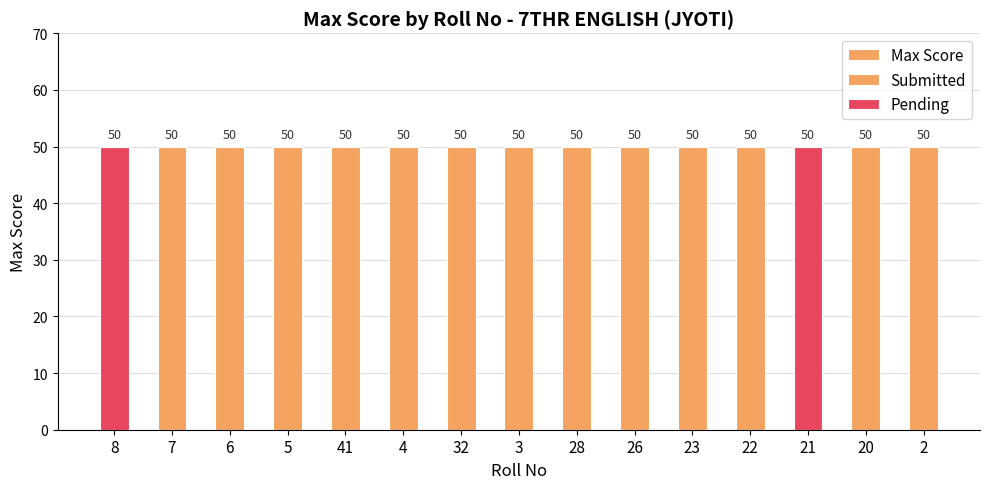

What is the sum of all Pending values?

100